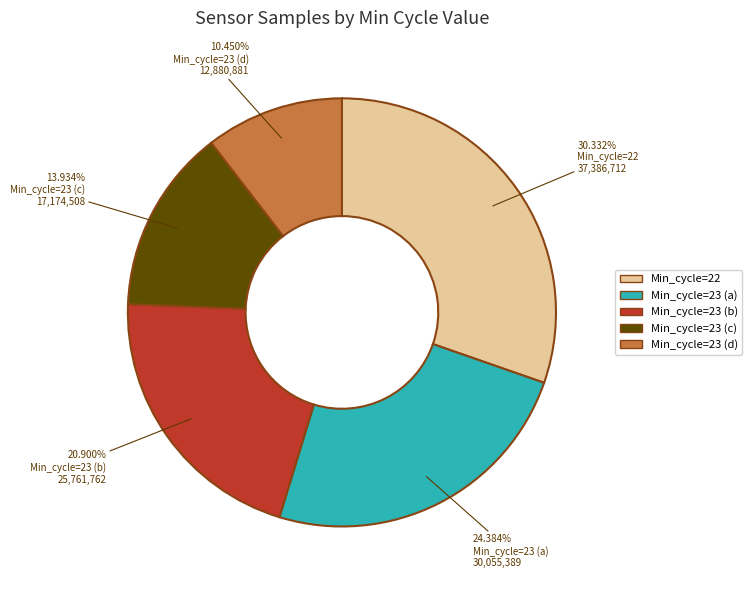

Does any single category account for the majority?

No